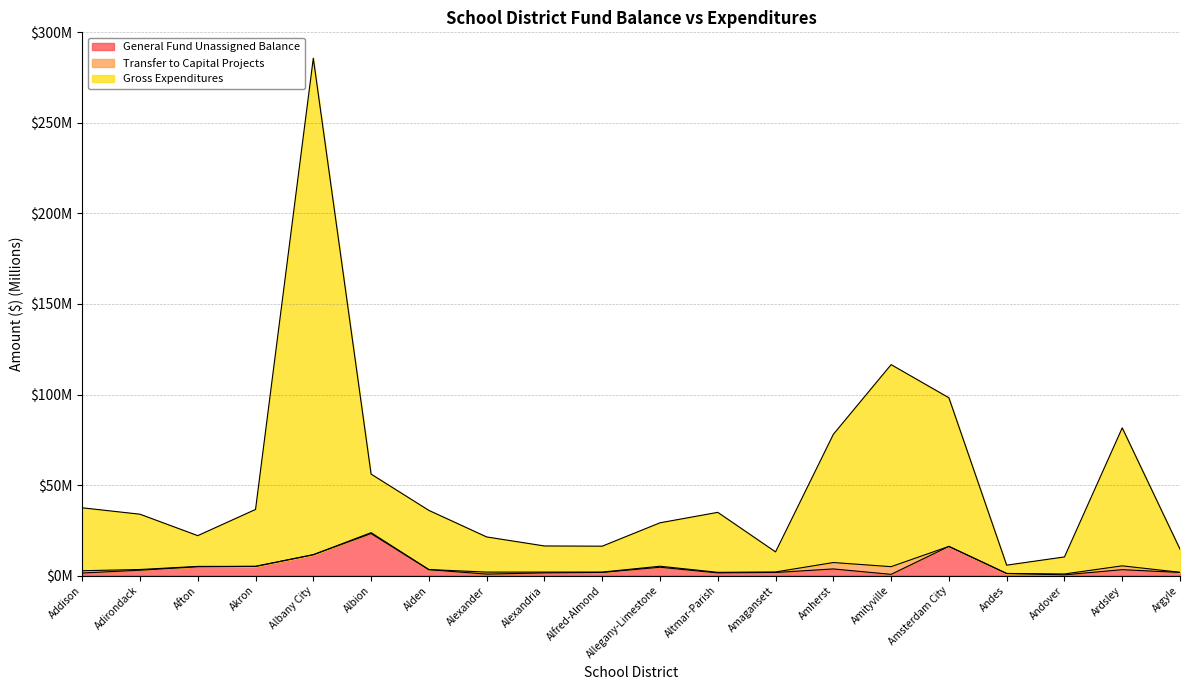

Which has a higher value, Alexandria or Andes?

Alexandria